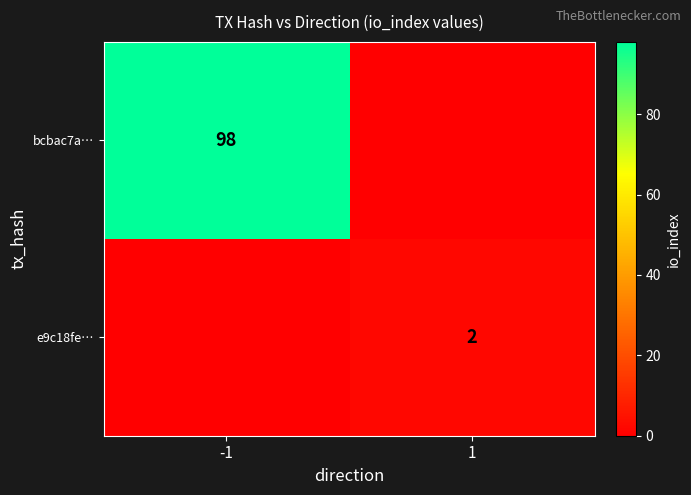

Which has a higher value, -1 or 1?

-1